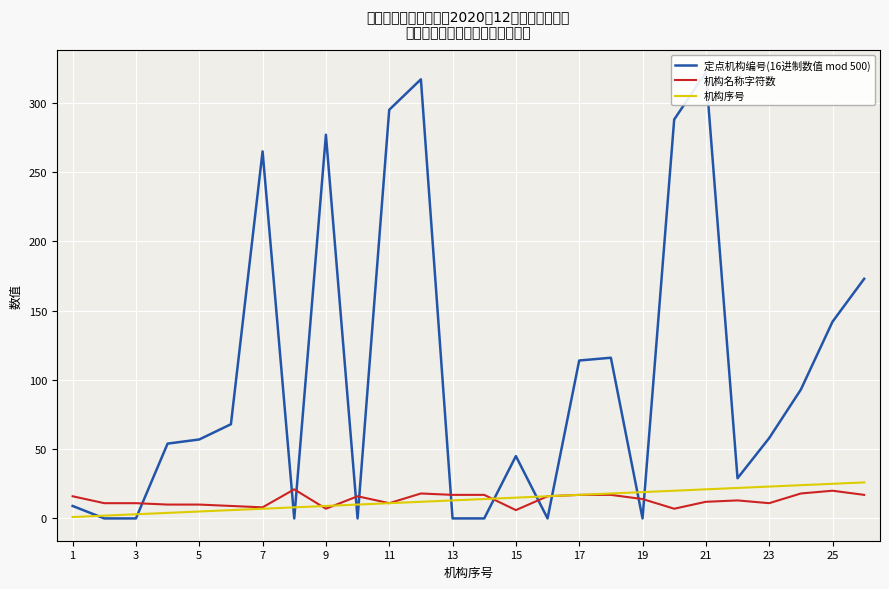

The value of 机构序号 at 25 is 12. True or false?

False